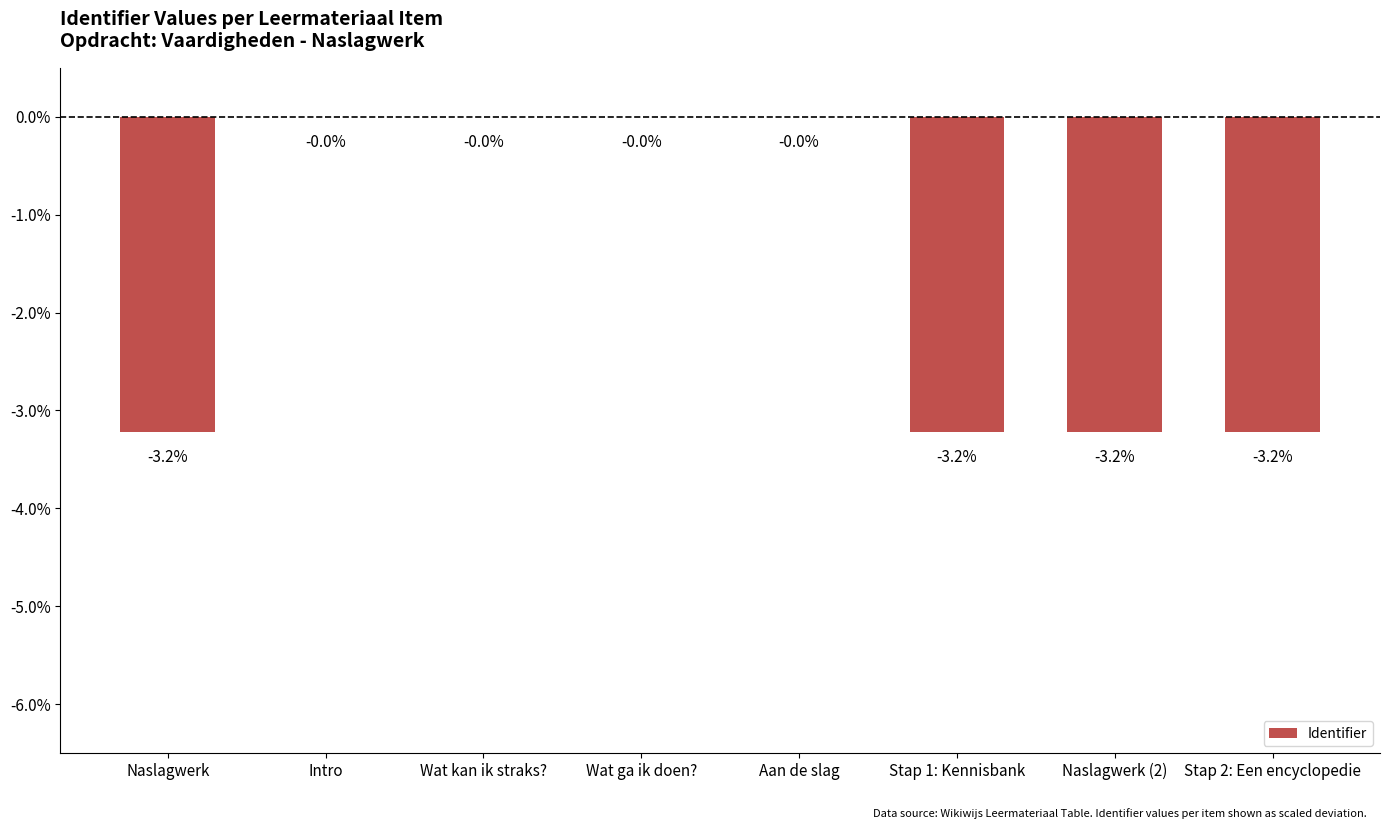

Which has a higher value, Stap 1: Kennisbank or Wat kan ik straks??

Wat kan ik straks?